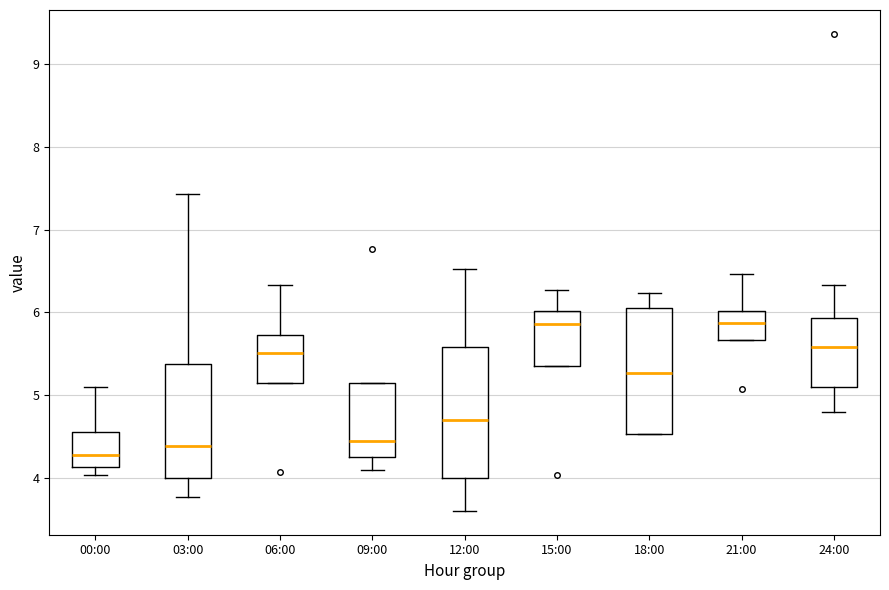

Which box's median line is the lowest?

00:00